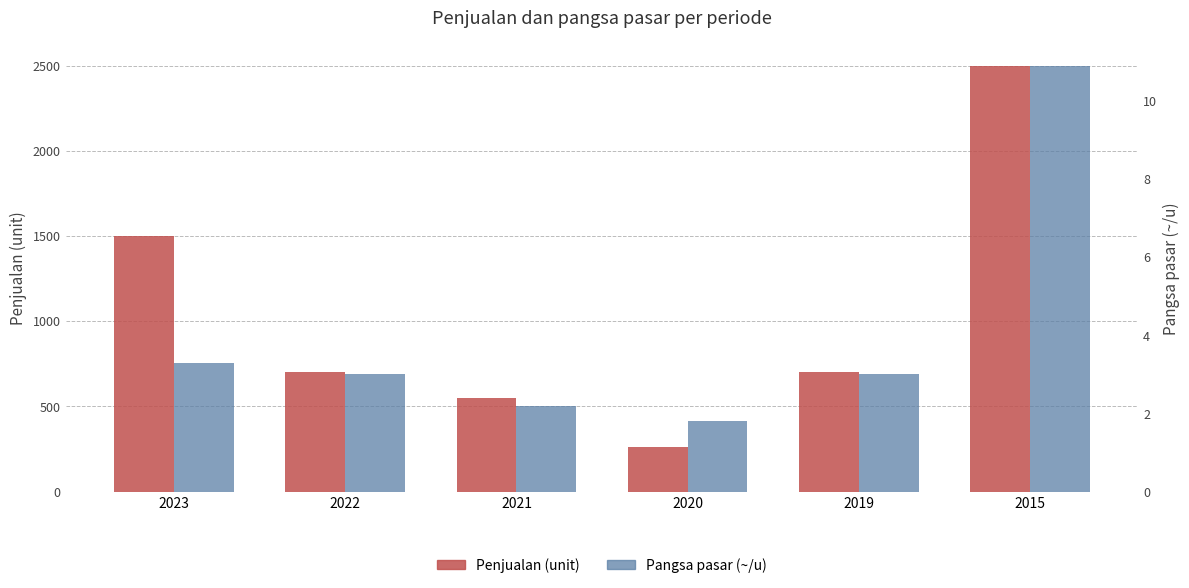

Where does the Penjualan (unit) series first go above 700?

2023